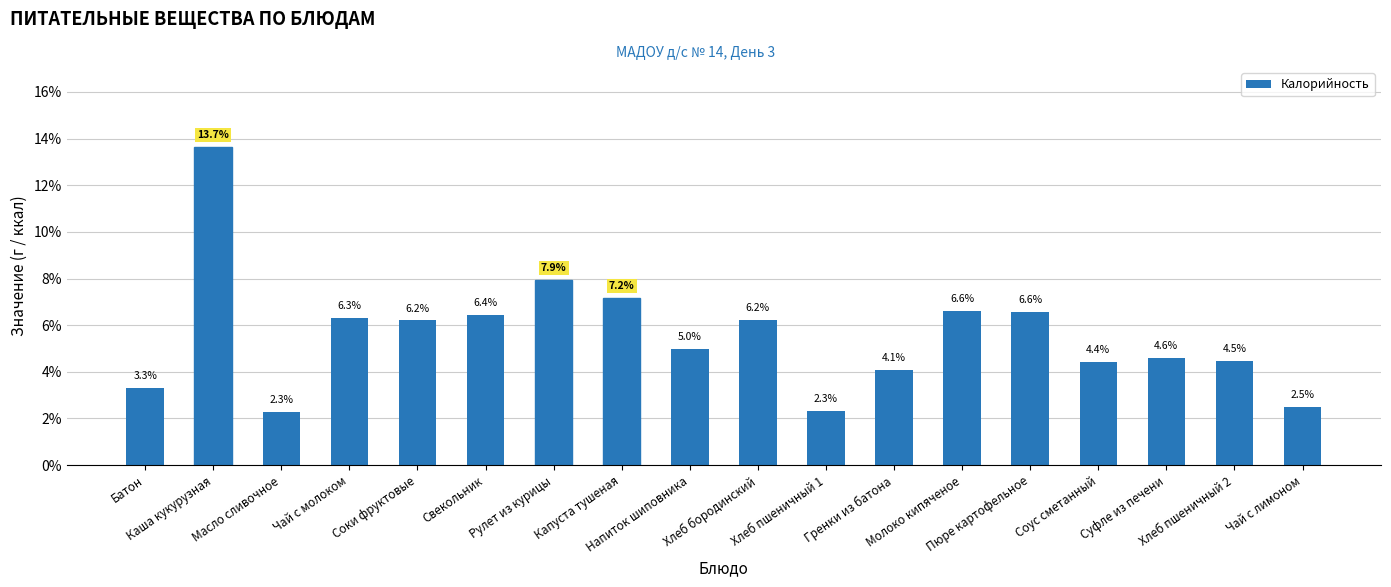

What is the difference between the maximum and minimum values?

11.4